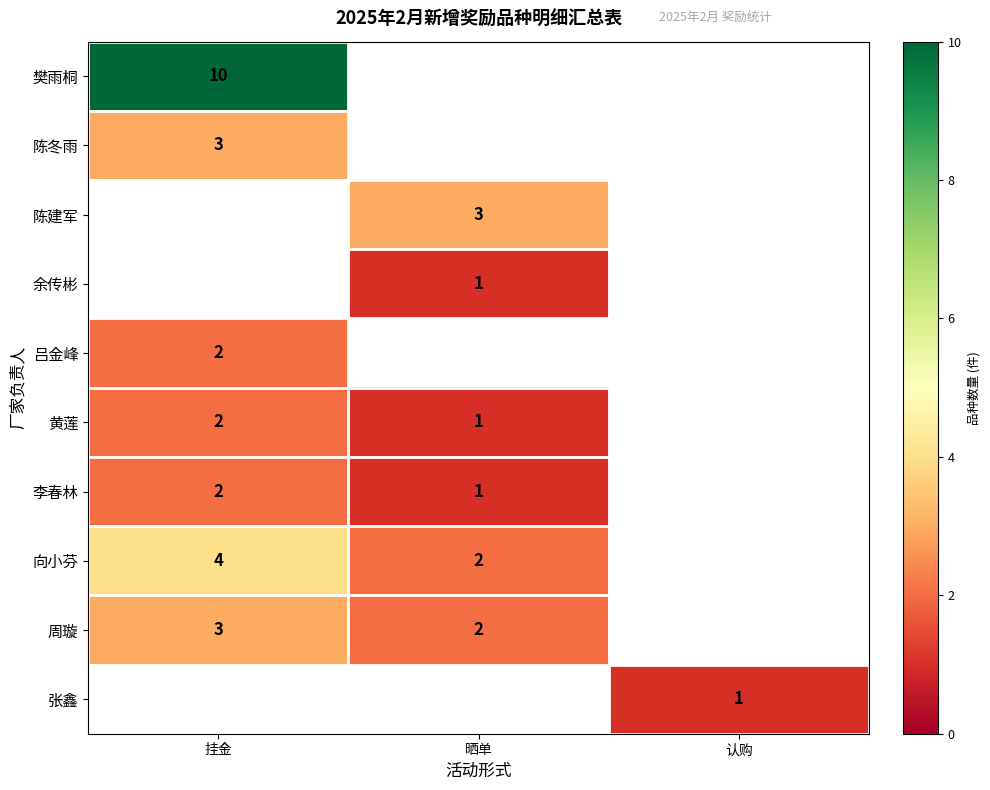

The value of 周璇 at 挂金 is 5. True or false?

False